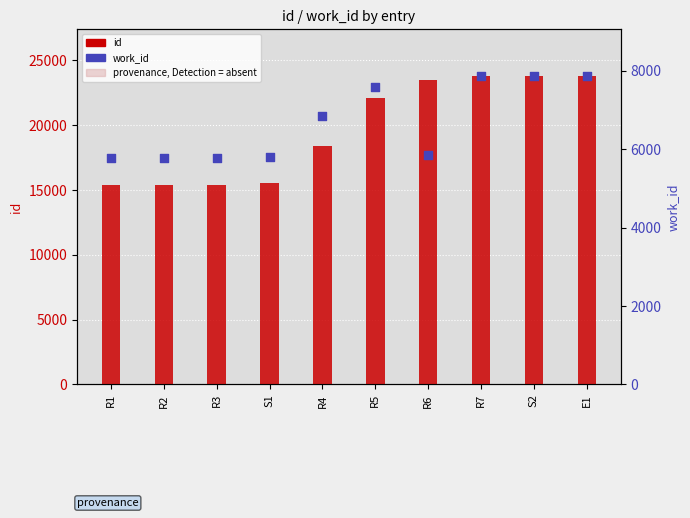

At which category is the sum across all series the highest?

E1